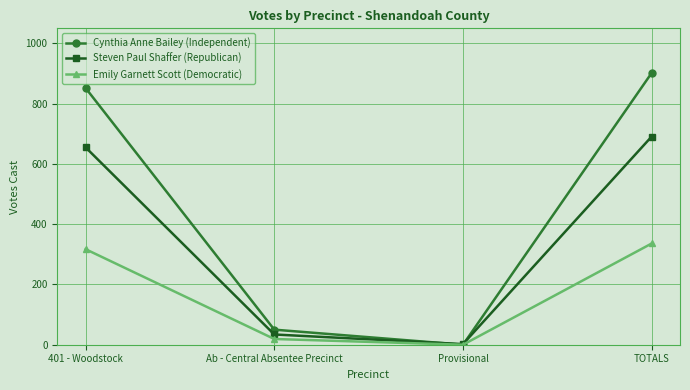

How many positive values does the Cynthia Anne Bailey (Independent) series have?

3